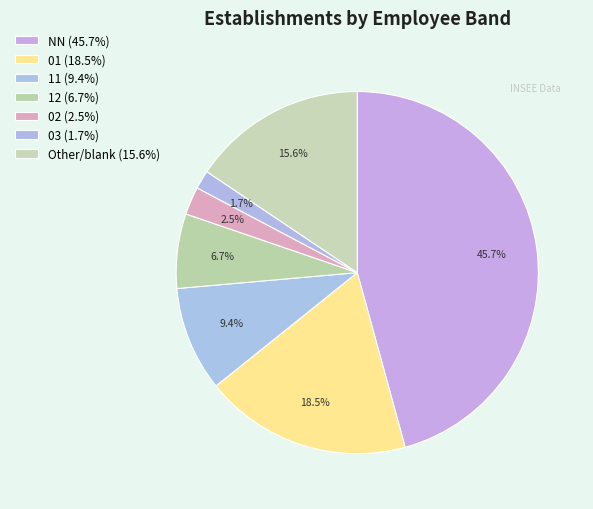

How many slices are in this pie chart?

7